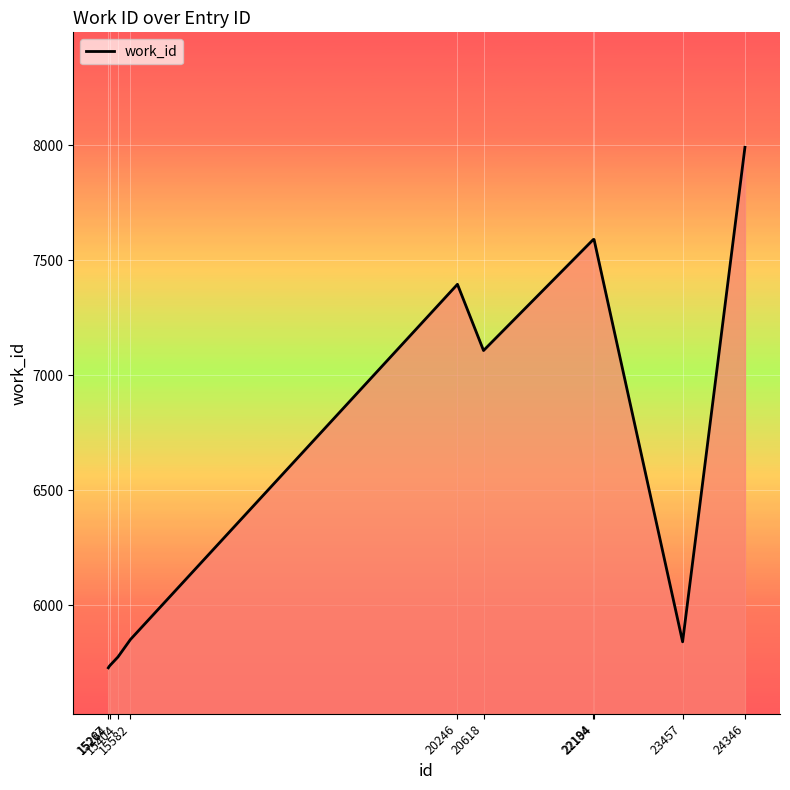

What is the maximum value shown in the chart?

7992